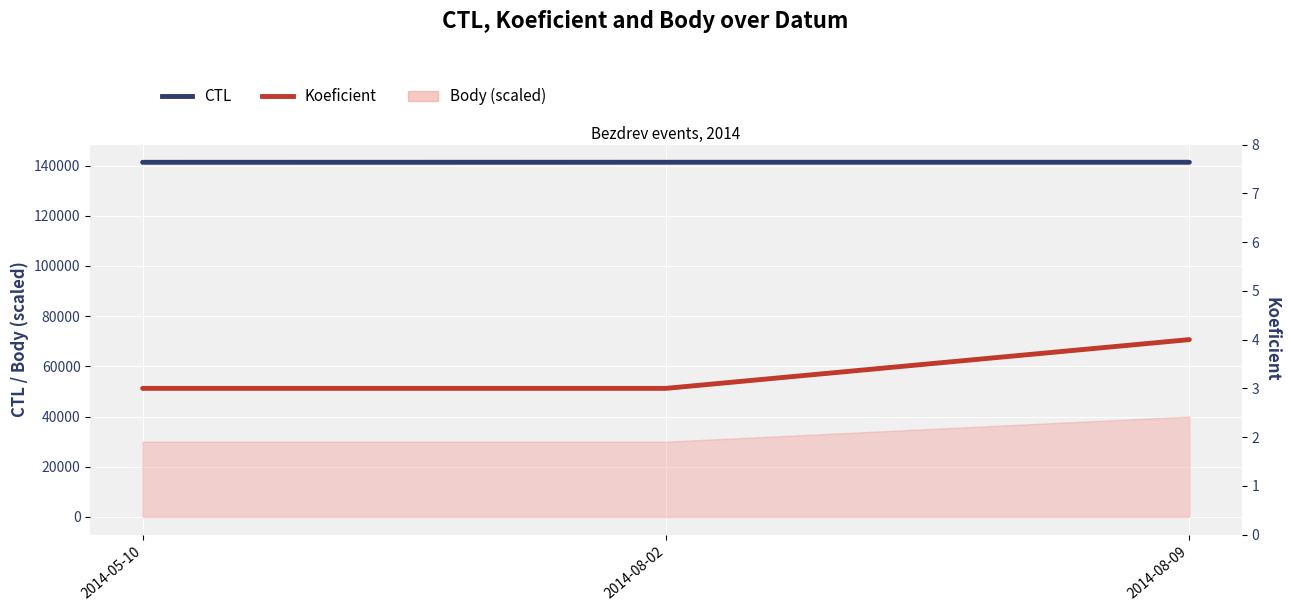

Rank the categories by Koeficient value from lowest to highest.

2014-05-10, 2014-08-02, 2014-08-09